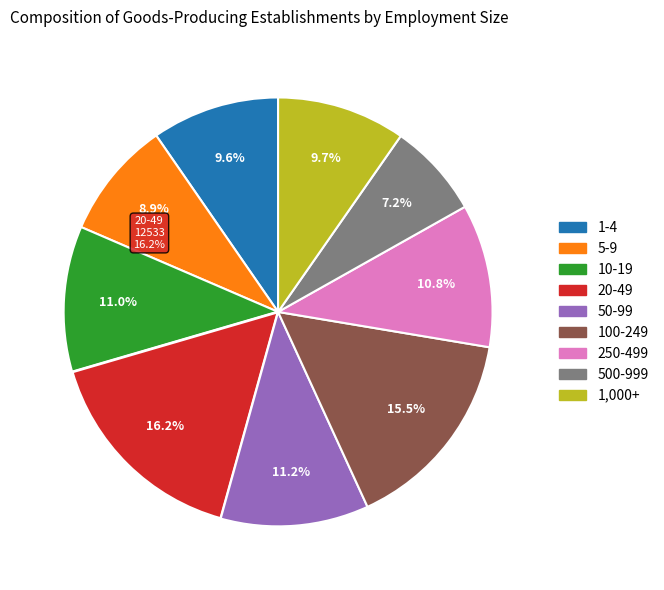

Which has a higher value, 10-19 or 100-249?

100-249